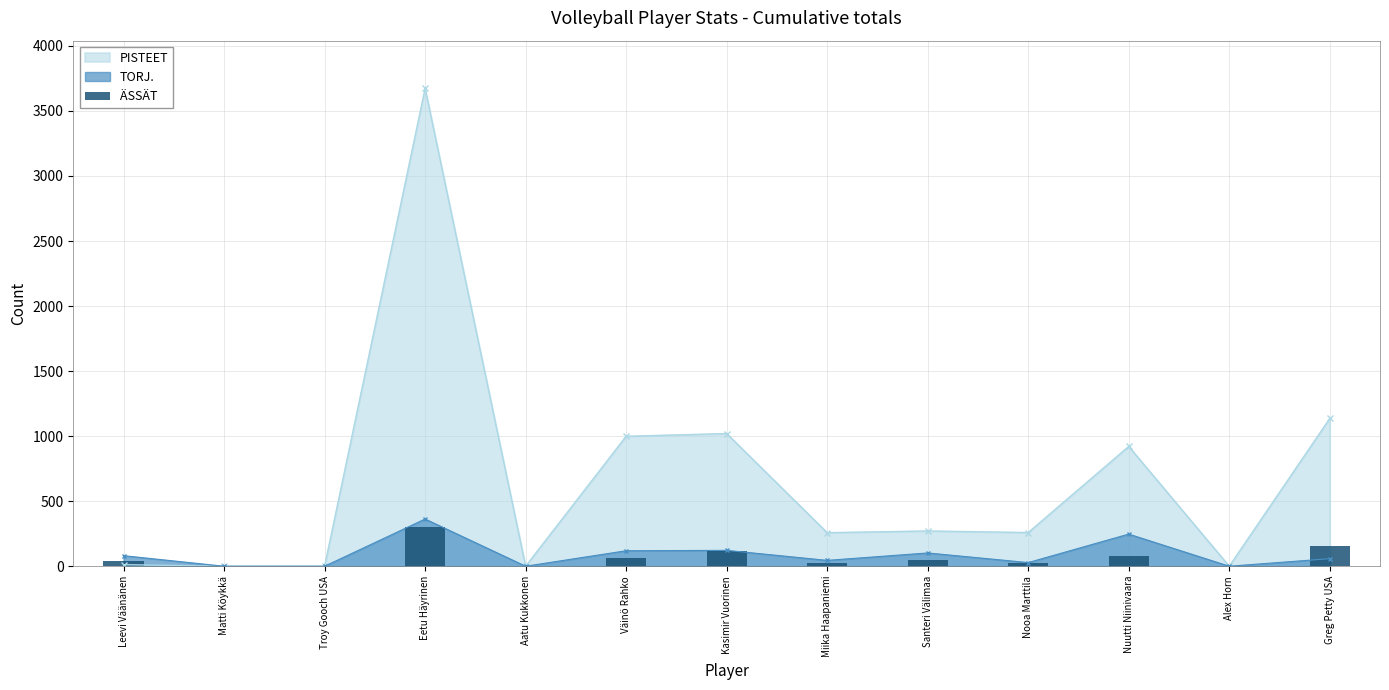

Where is PISTEET nearest to the value 1836?

Greg Petty USA